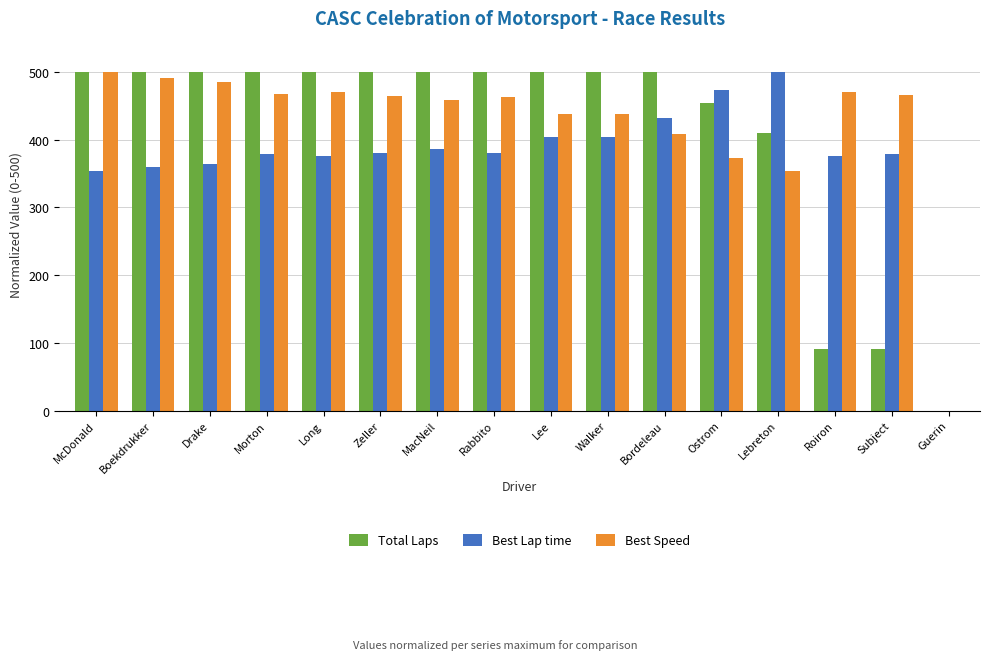

What is the approximate value of Best Speed at McDonald?

500.0